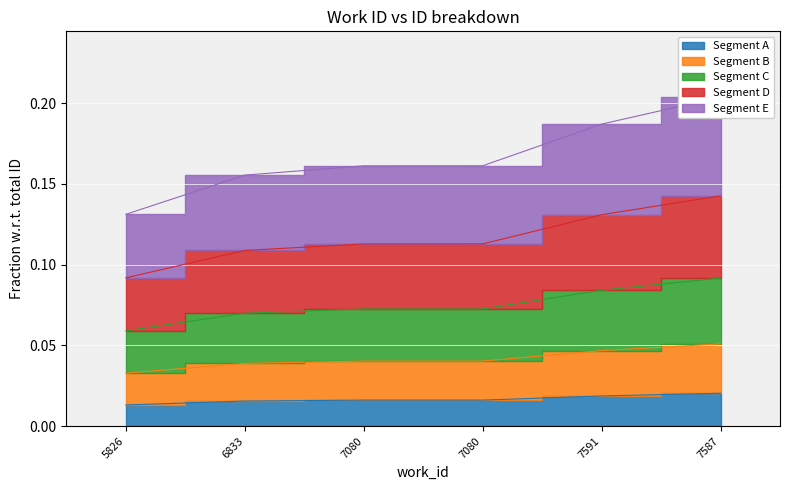

True or false: the data has more than 0 interior local peaks.

False